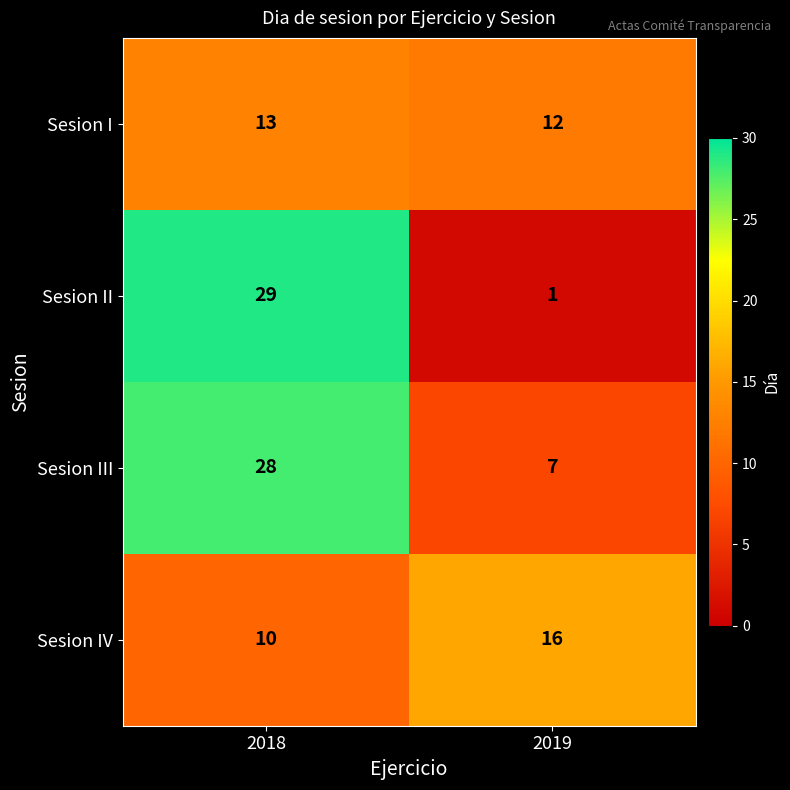

What is the sum of the Sesion III values at 2019 and 2018?

35